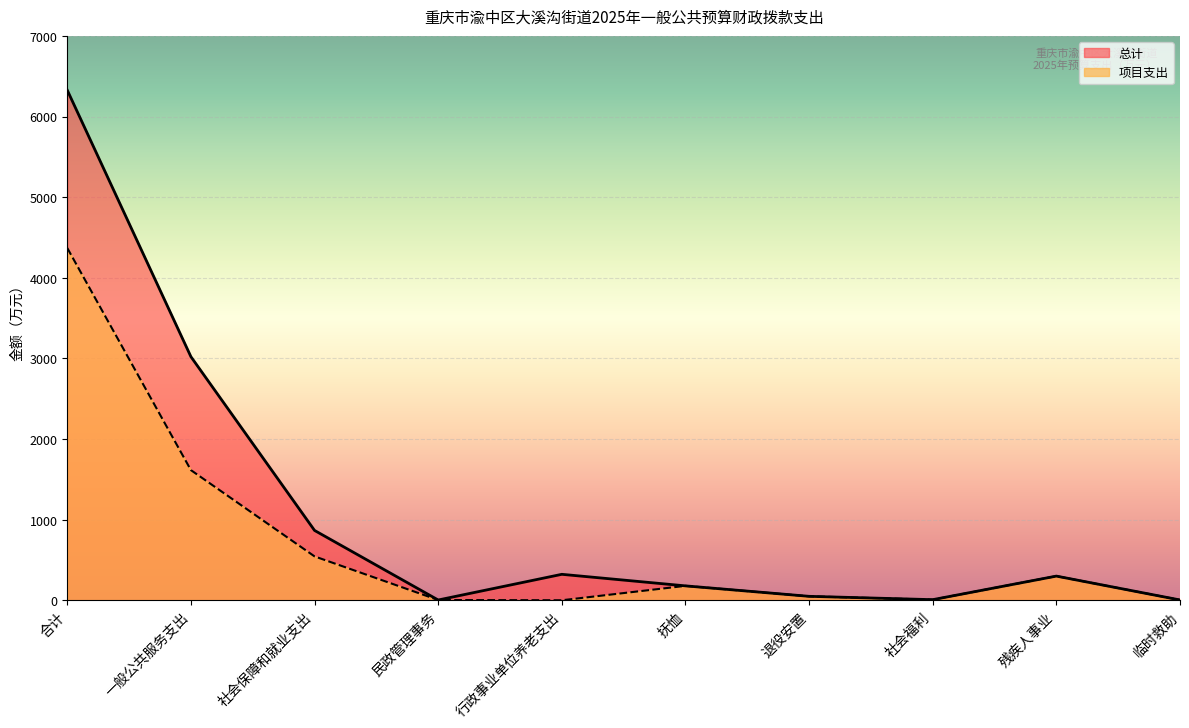

Between 临时救助 and 退役安置, which is larger?

退役安置